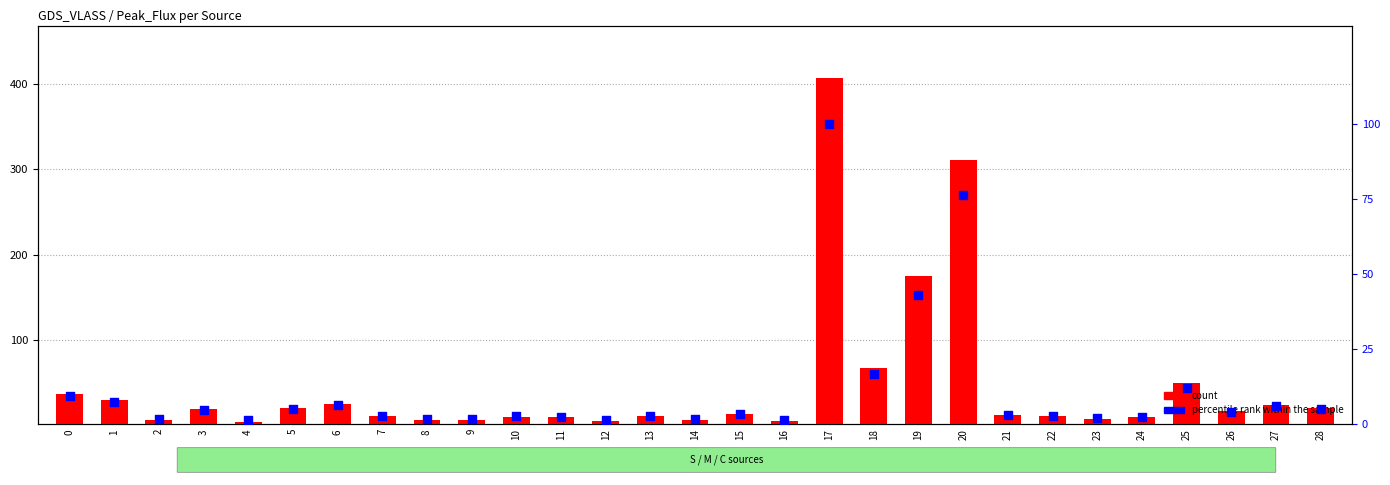

Which series reaches the minimum Y coordinate?

percentile rank within the sample